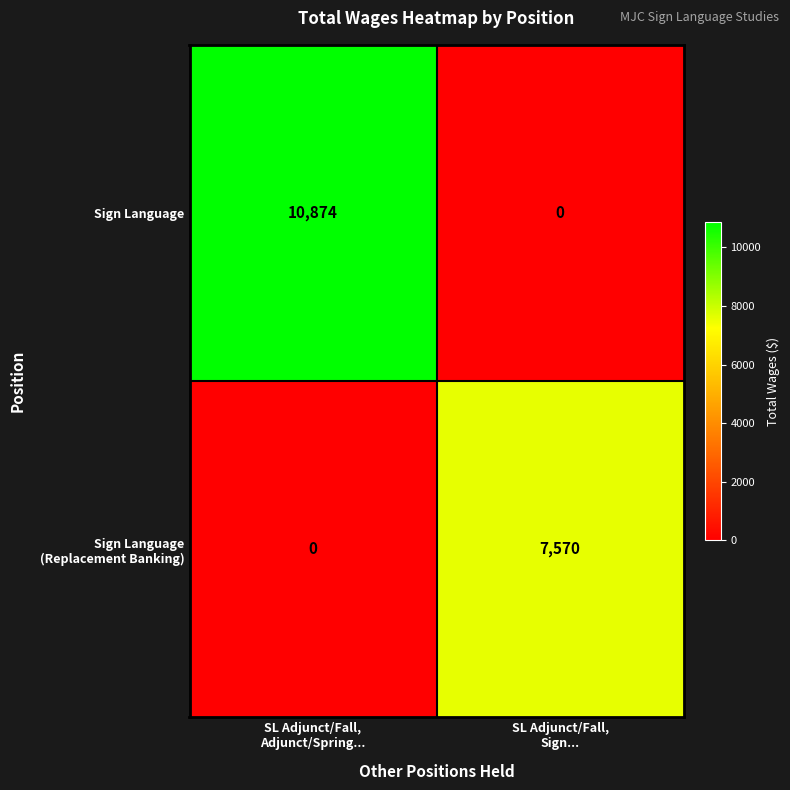

Which series has the largest total across all categories?

Sign Language